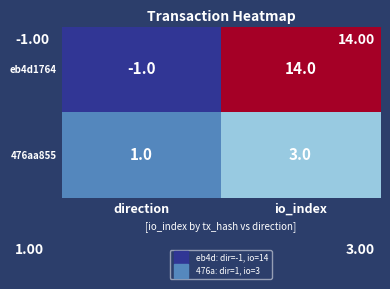

Rank the series at io_index from highest to lowest value.

eb4d1764, 476aa855